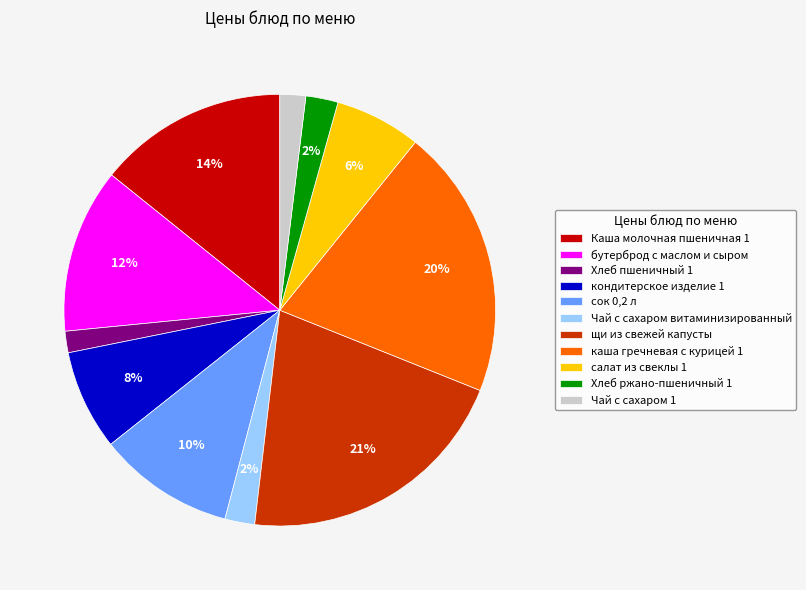

Which has a higher value, Каша молочная пшеничная 1 or Хлеб ржано-пшеничный 1?

Каша молочная пшеничная 1